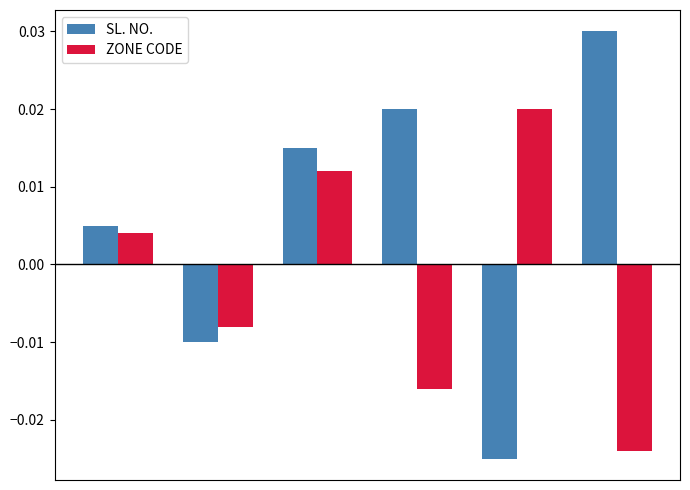

What are all the series names shown in the legend?

SL. NO., ZONE CODE